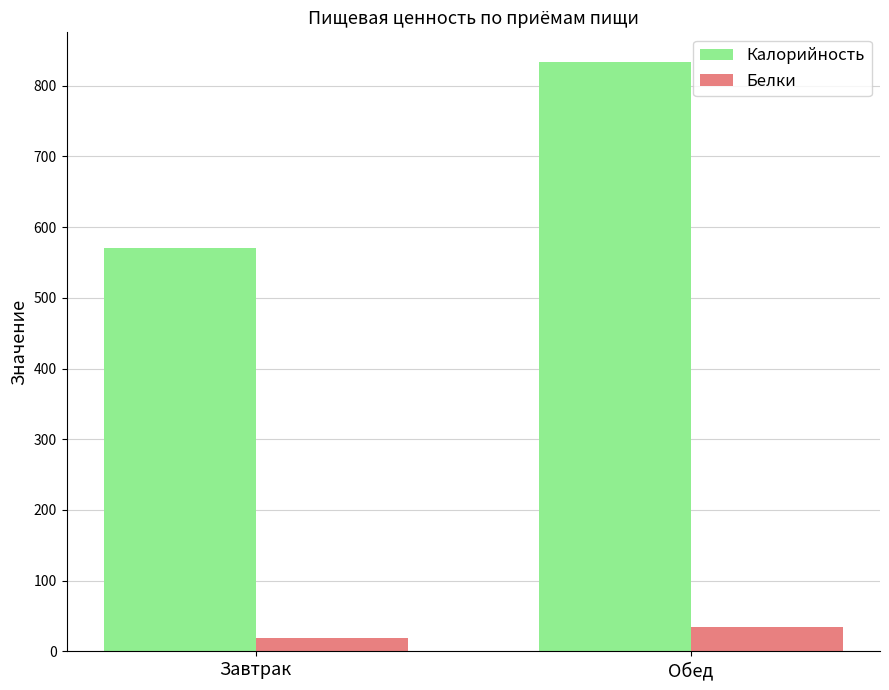

What is the value of the Белки bar at the 1st from the left?

19.3